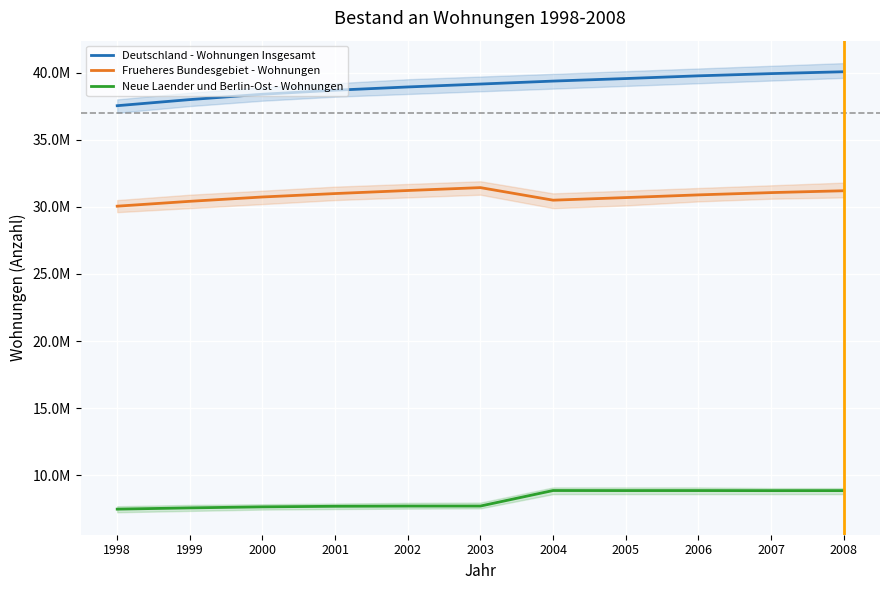

Reading right to left, extract all data points from this chart.

Deutschland - Wohnungen Insgesamt: 40057282	39918192	39753733	39551203	39362266	39141543	38924836	38681801	38383645	37984298	37529144
Frueheres Bundesgebiet - Wohnungen: 31194403	31056958	30887335	30686029	30492823	31428090	31212975	30986077	30730777	30407885	30046509
Neue Laender und Berlin-Ost - Wohnungen: 8862879	8861234	8866398	8865174	8869443	7713453	7711861	7695724	7652868	7576413	7482635